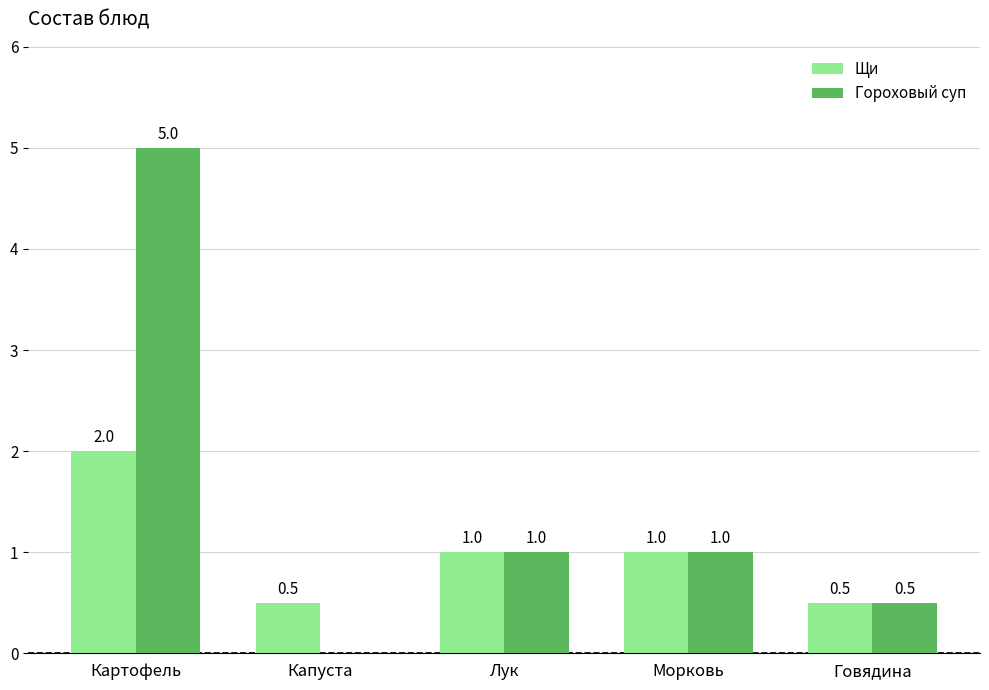

How many Гороховый суп values are between 0 and 1?

4